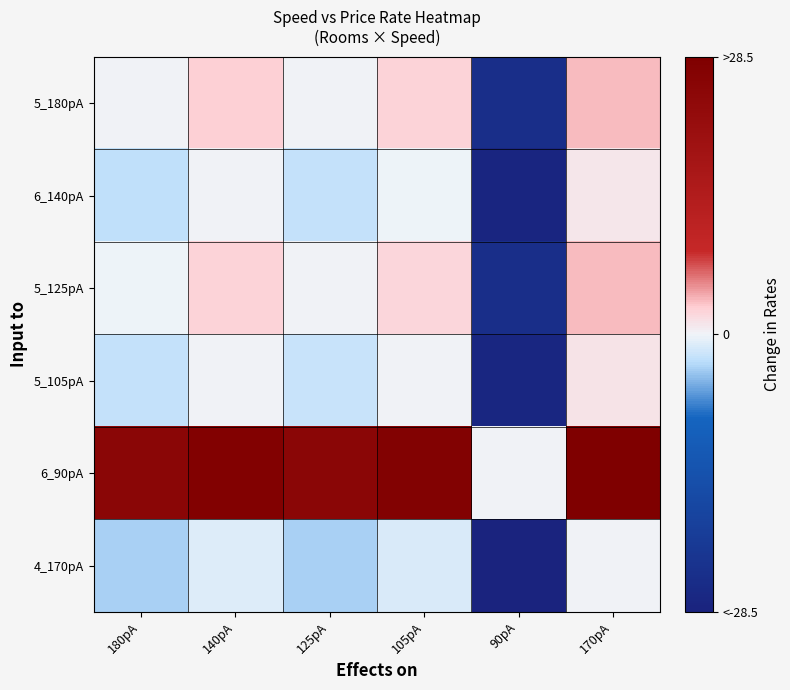

At which category is the sum across all series the highest?

170pA